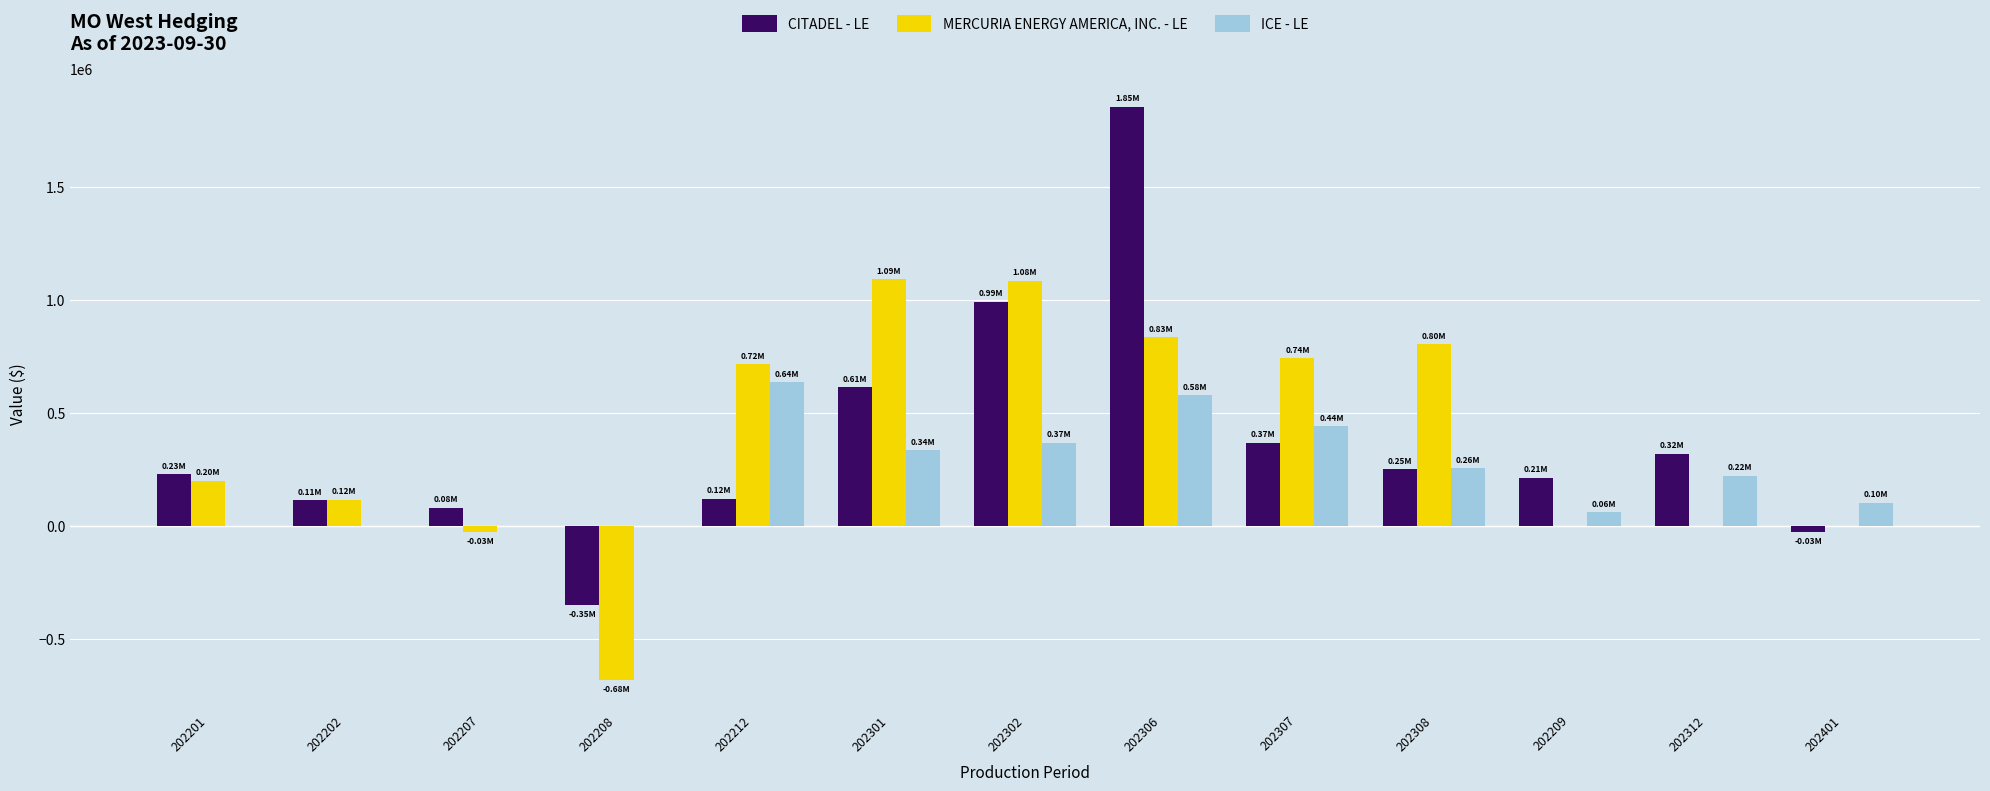

Is the value of MERCURIA ENERGY AMERICA, INC. - LE at 202401 greater than the value of ICE - LE at 202302?

No